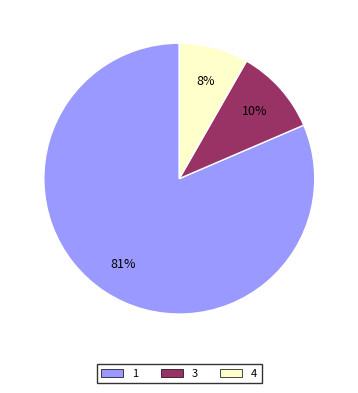

What is the majority slice?

1